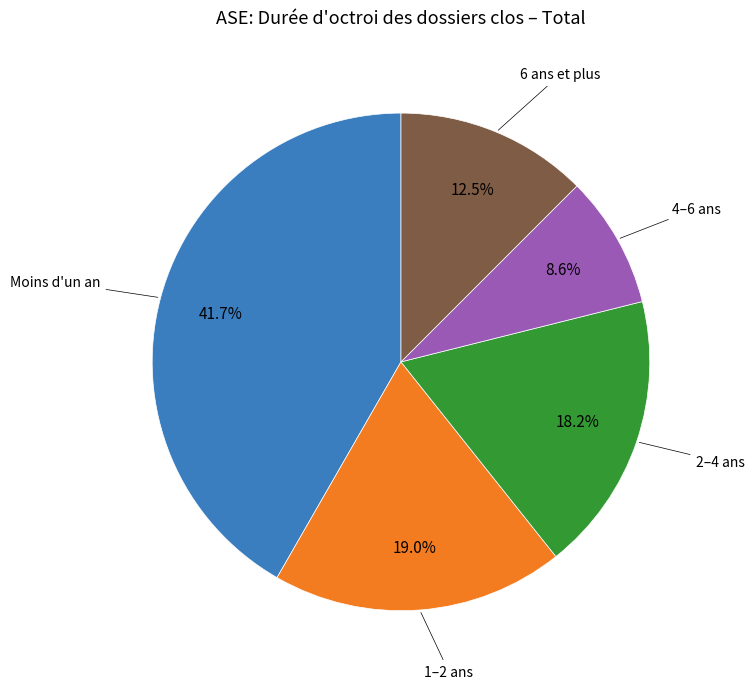

Does any single category account for the majority?

No